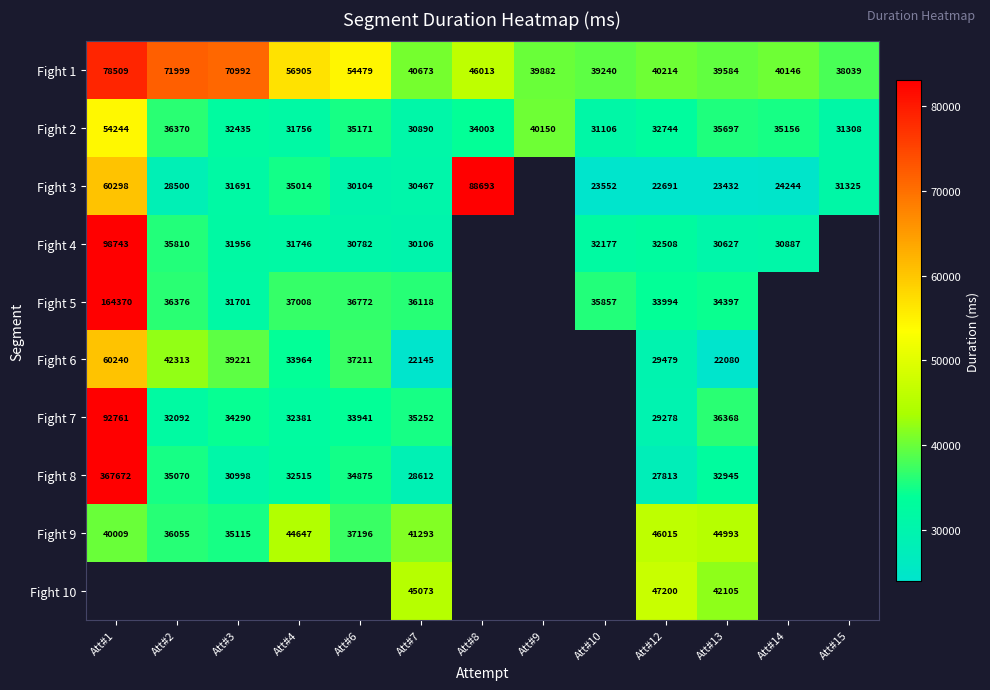

Is the value of Fight 1 at Att#15 greater than the value of Fight 5 at Att#13?

Yes